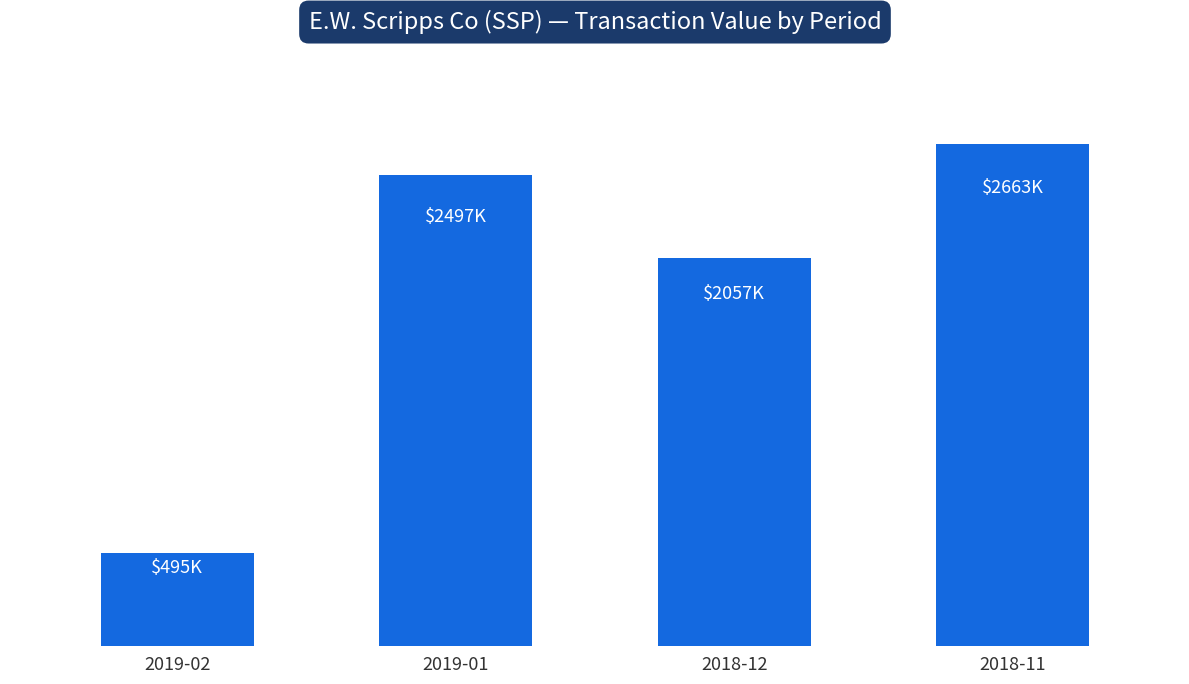

What is the sum of the values at 2018-12 and 2019-01?

4553675